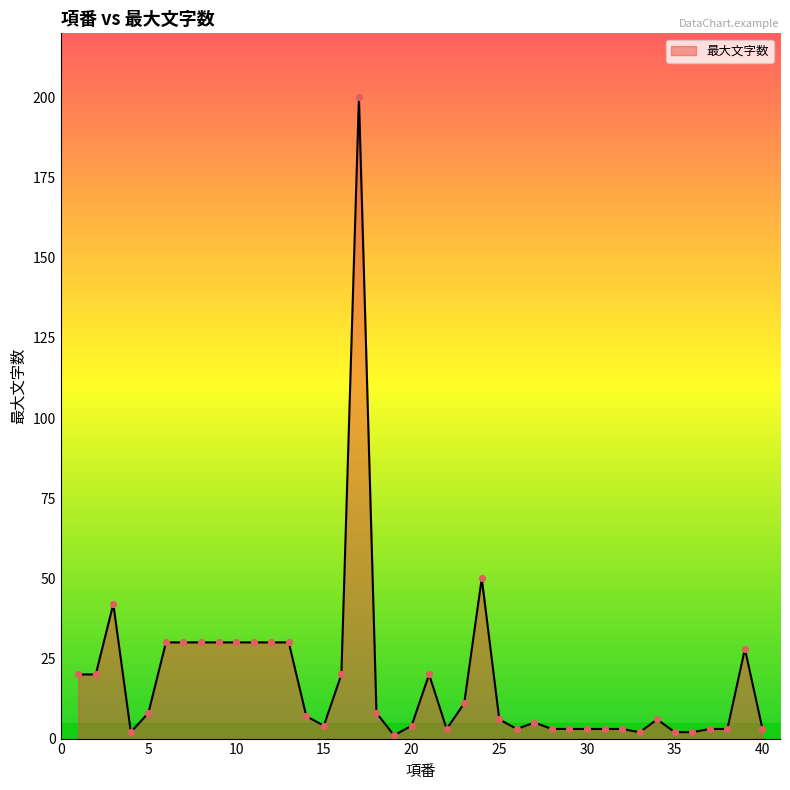

Does the chart have visible grid lines?

No